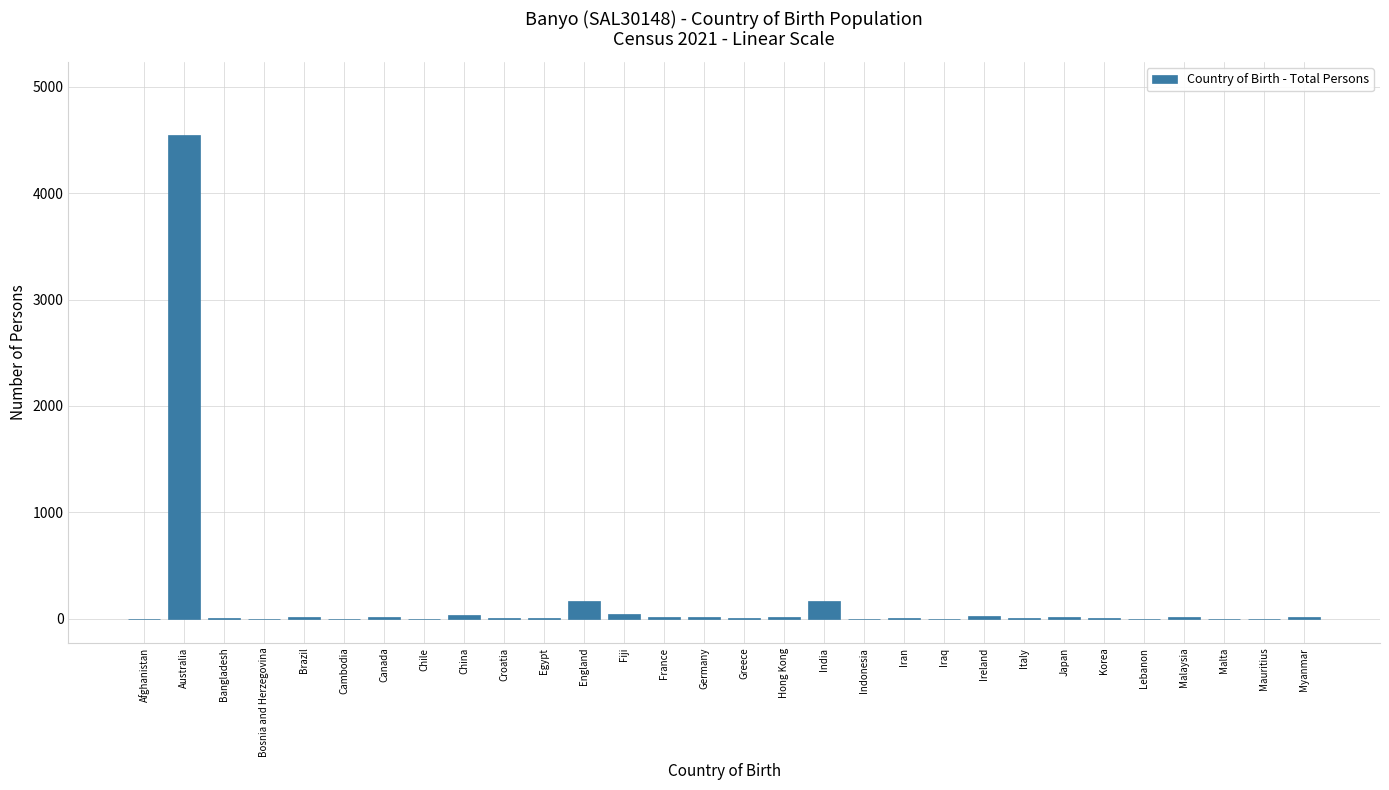

What is the sum of all values?

5145